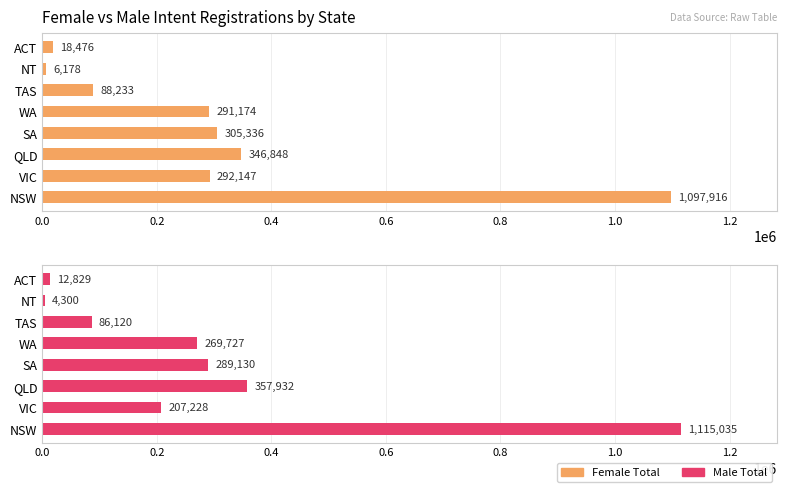

What are all the series names shown in the legend?

Female Total, Male Total